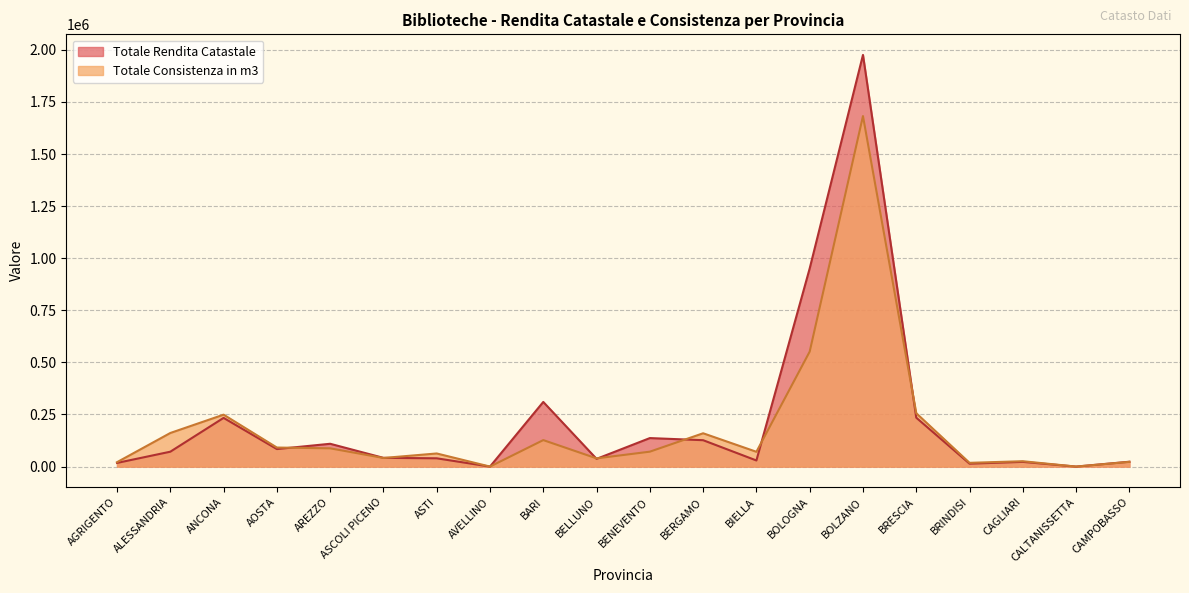

What is the approximate value of Totale Rendita Catastale at BOLZANO?

1975945.2